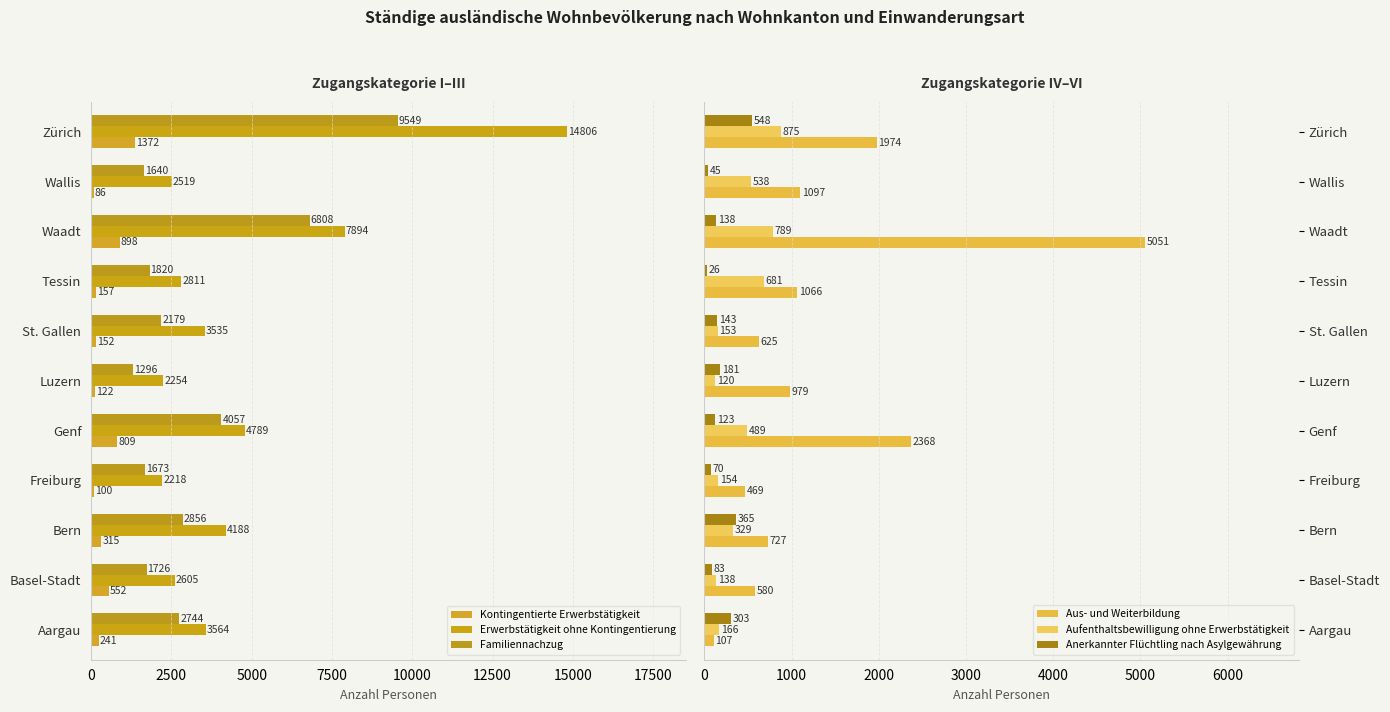

Between Basel-Stadt and Bern, which series saw the biggest shift?

Erwerbstätigkeit ohne Kontingentierung